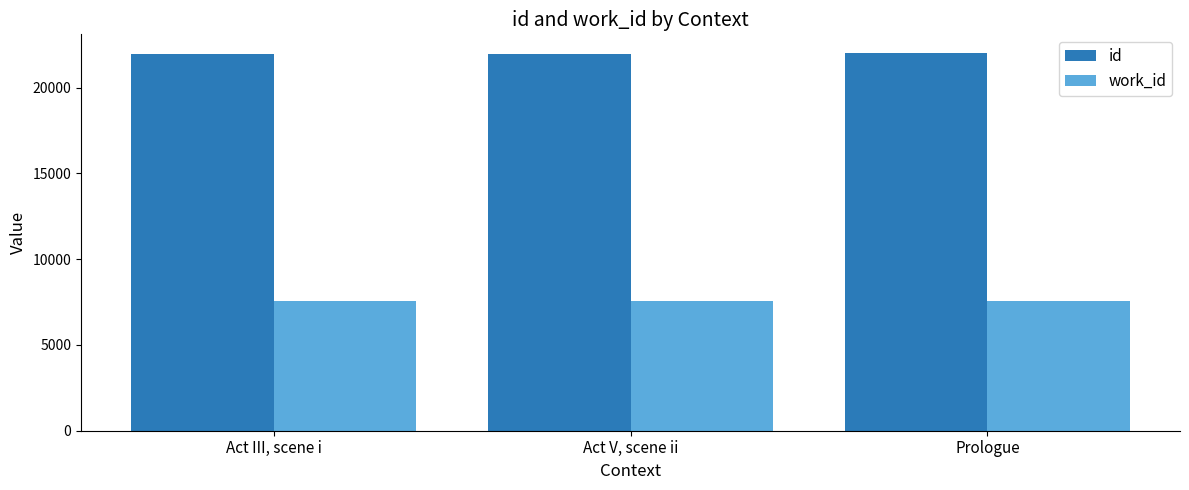

What is the maximum value shown in the chart?

22002